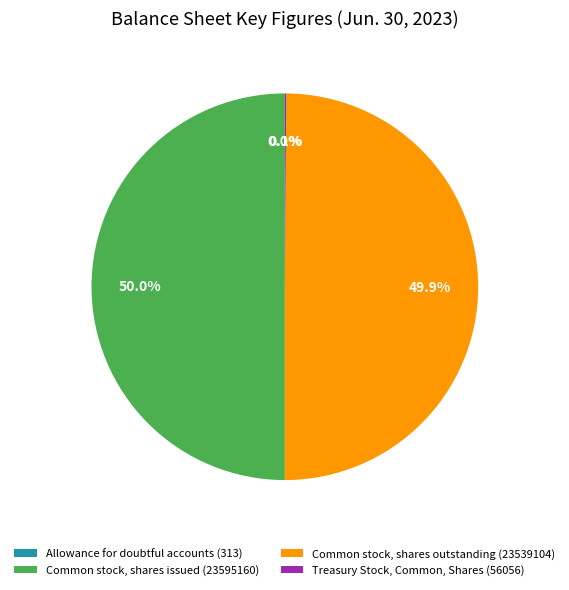

What portion of the pie excludes Common stock, shares issued (23595160)?

50.0%